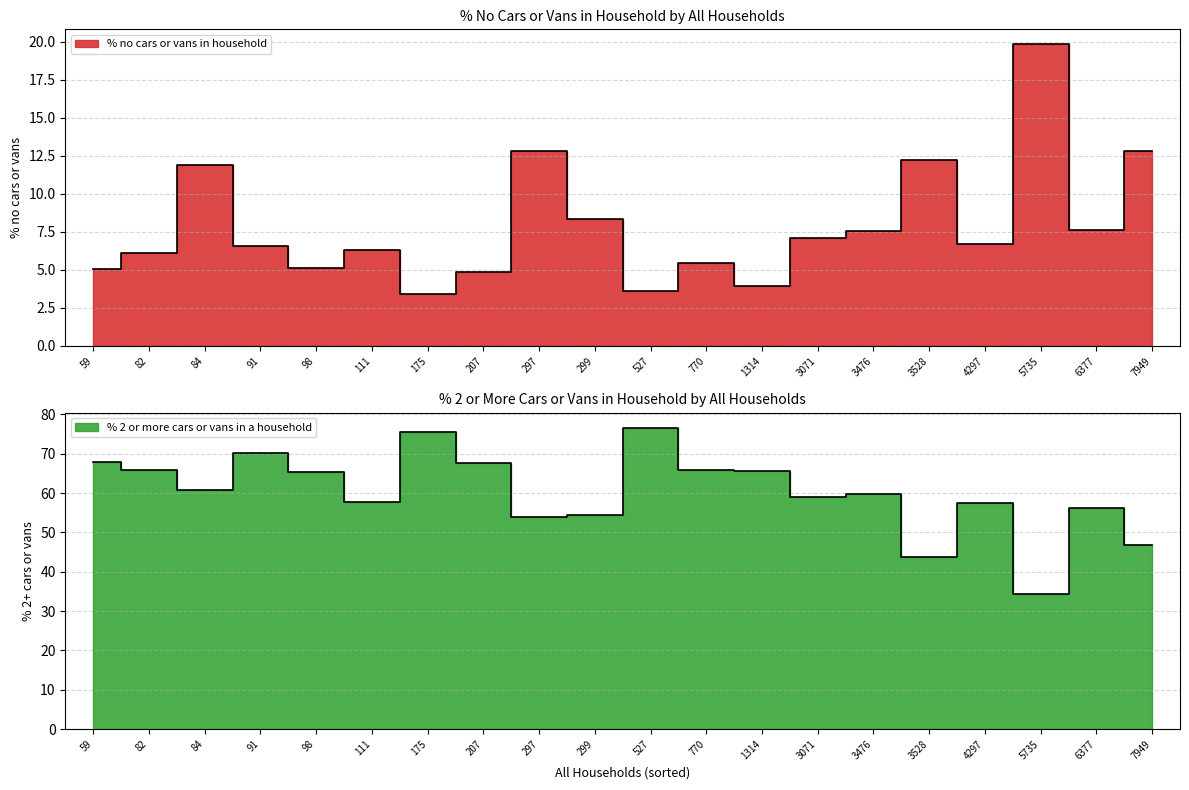

At Chalbury, list the series in order from smallest to largest.

% no cars or vans in household, % 2 or more cars or vans in a household